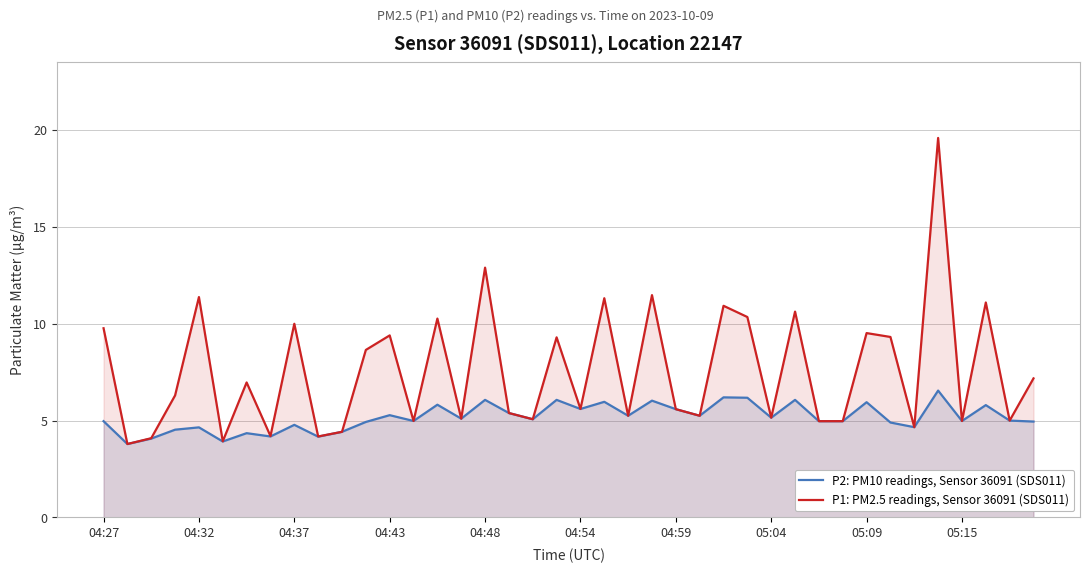

Which series has the largest total across all categories?

P1: PM2.5 readings, Sensor 36091 (SDS011)